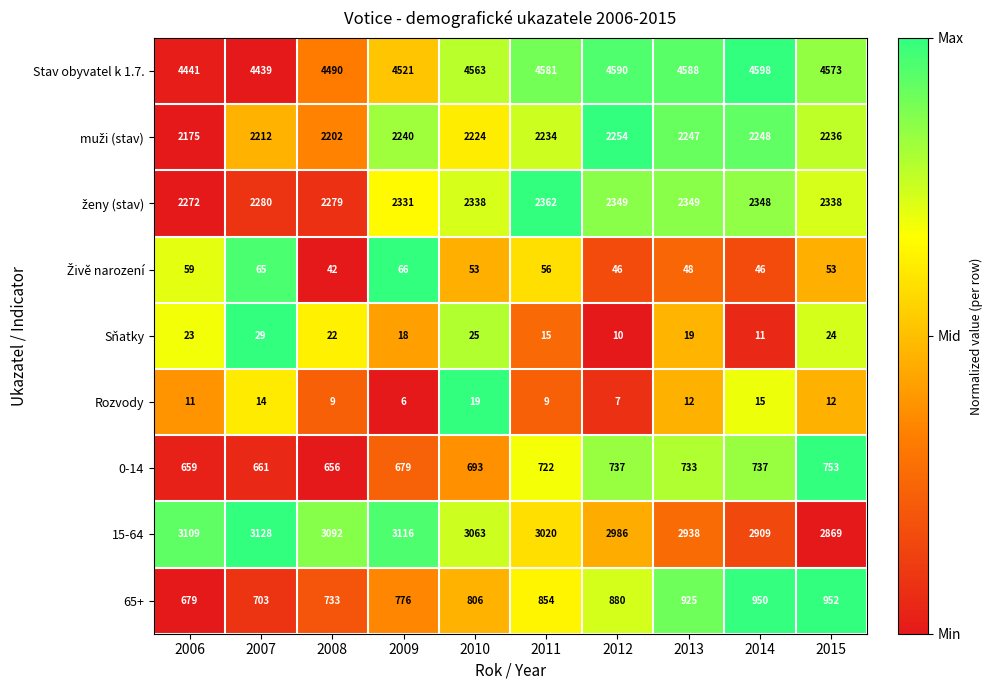

Read the Sňatky value at 2008, to the nearest 10.

20